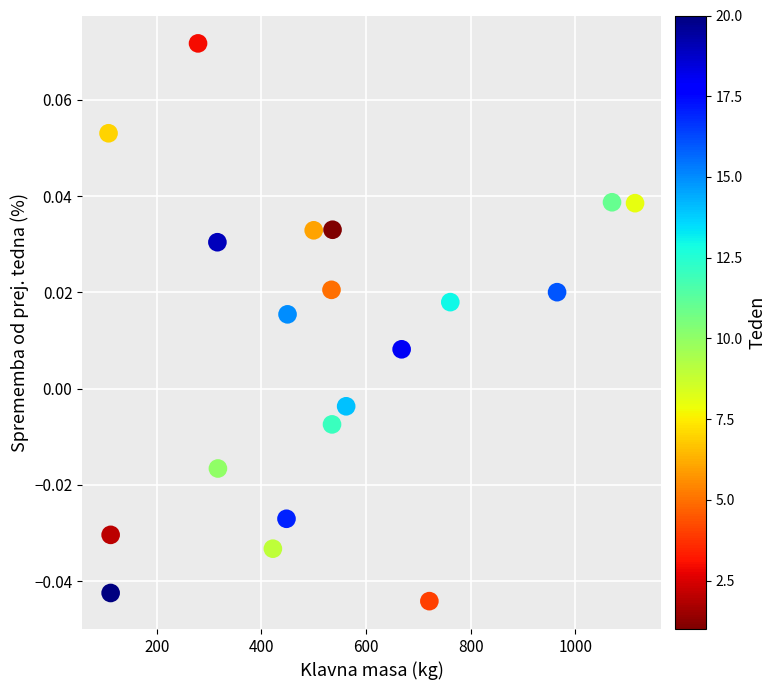

What is the range of X values (max minus min)?

1006.0